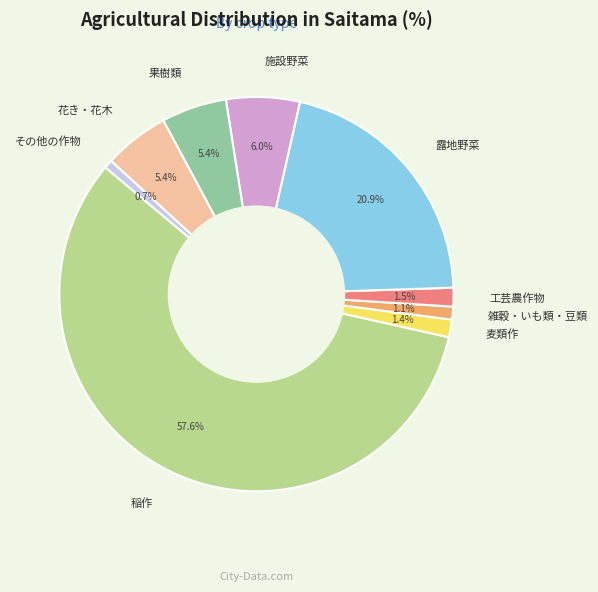

What percentage is the 露地野菜 slice, to the nearest percent?

21%